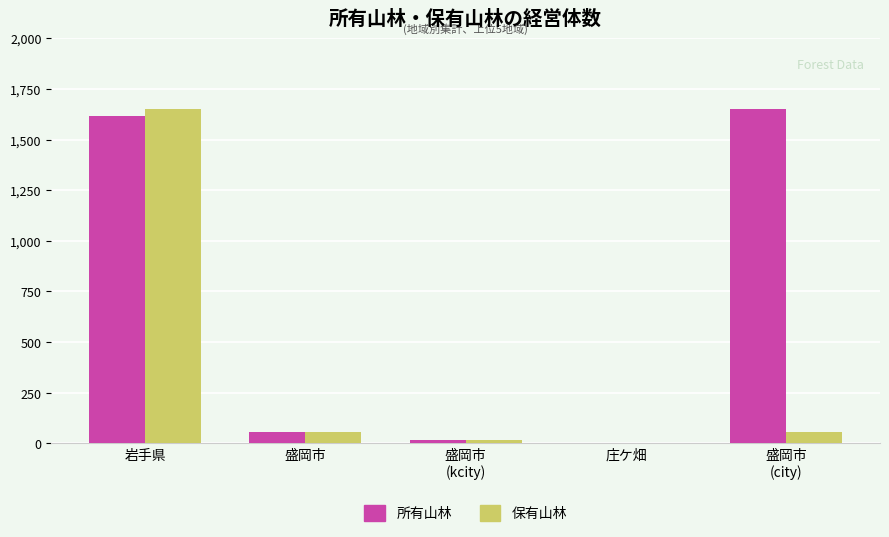

Which category has the highest value in the 所有山林 series?

盛岡市
(city)